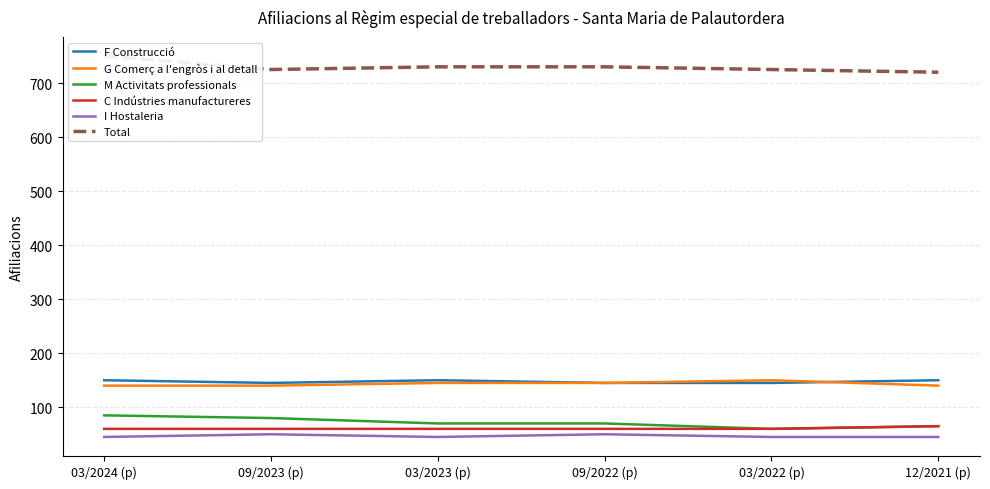

At which category does the chart reach its peak across all series?

03/2024 (p)